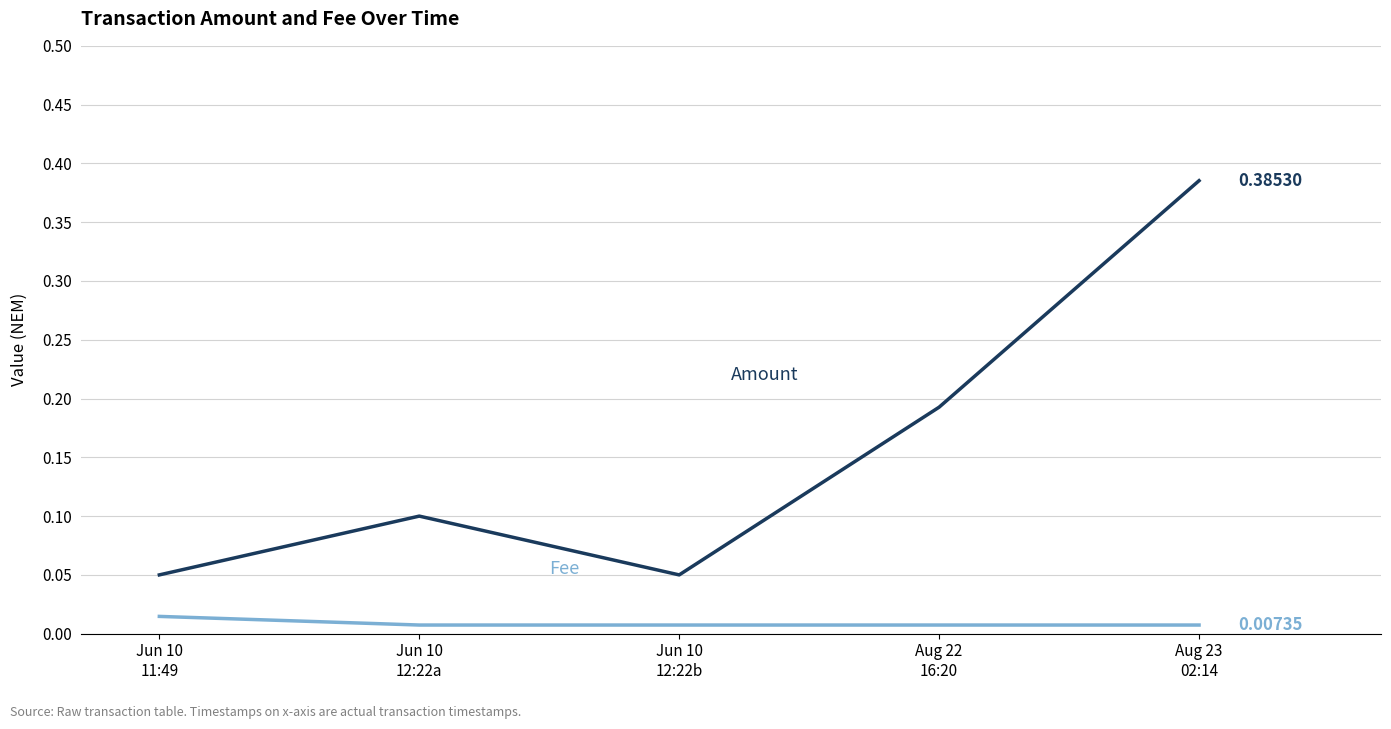

How many lines are shown in the chart?

2